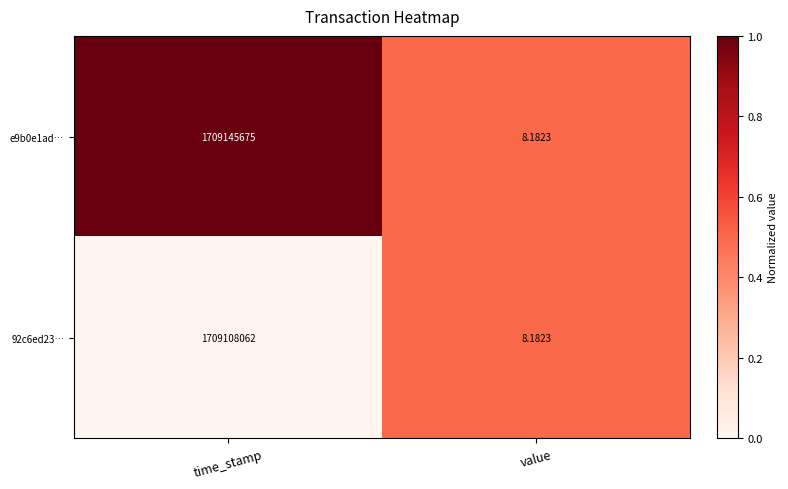

Rank the categories by 92c6ed23… value from highest to lowest.

time_stamp, value